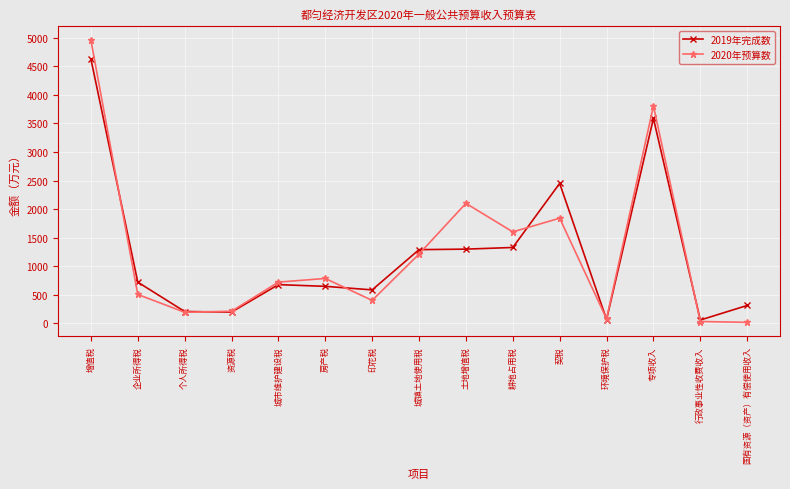

List the series in order of their peak value, lowest first.

2019年完成数, 2020年预算数